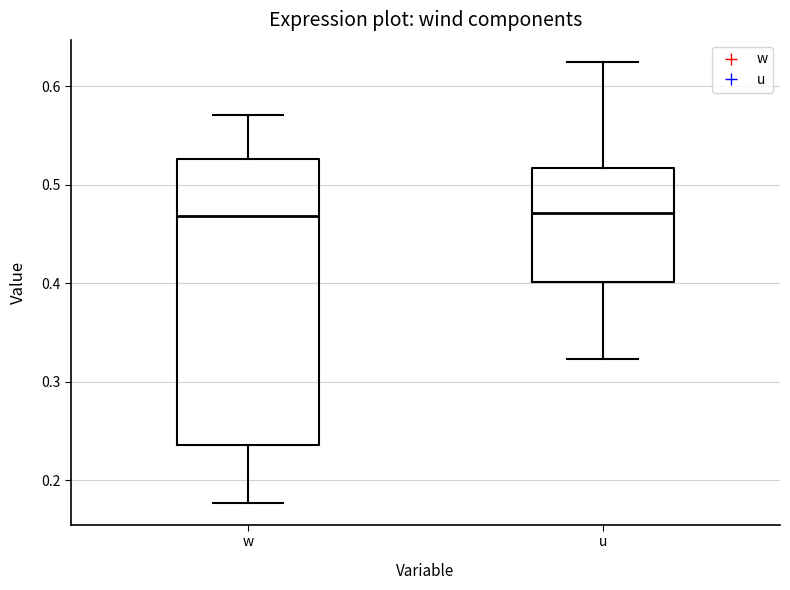

Comparing the boxes themselves (not the whiskers), which one is the tallest?

w